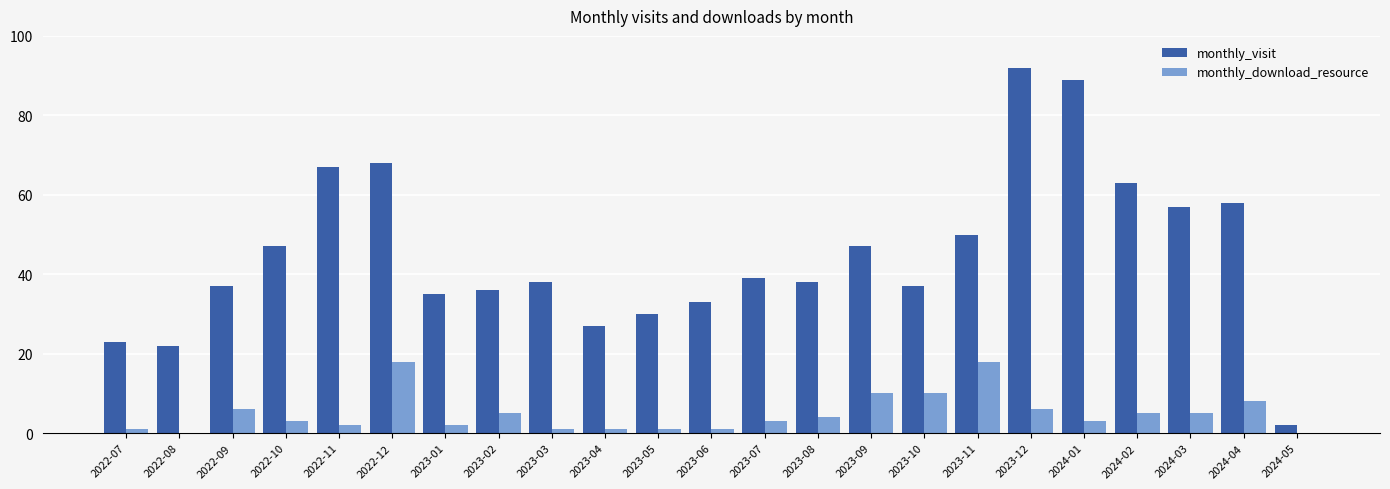

Which category has the highest value across all series?

2023-12